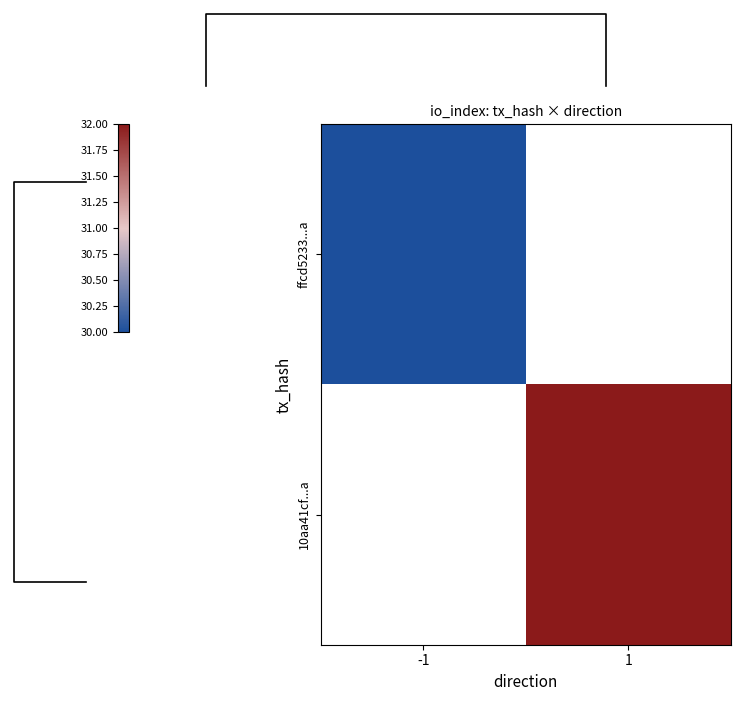

At how many categories does at least one series exceed 30?

1